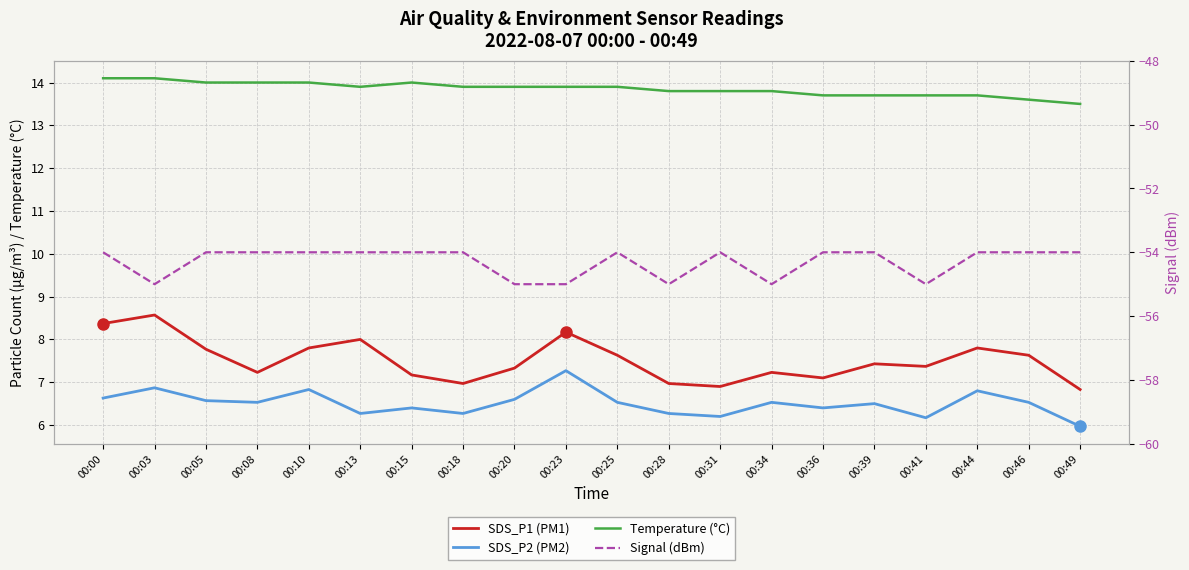

At 00:23, list the series in order from largest to smallest.

Temperature (°C), SDS_P1 (PM1), SDS_P2 (PM2), Signal (dBm)